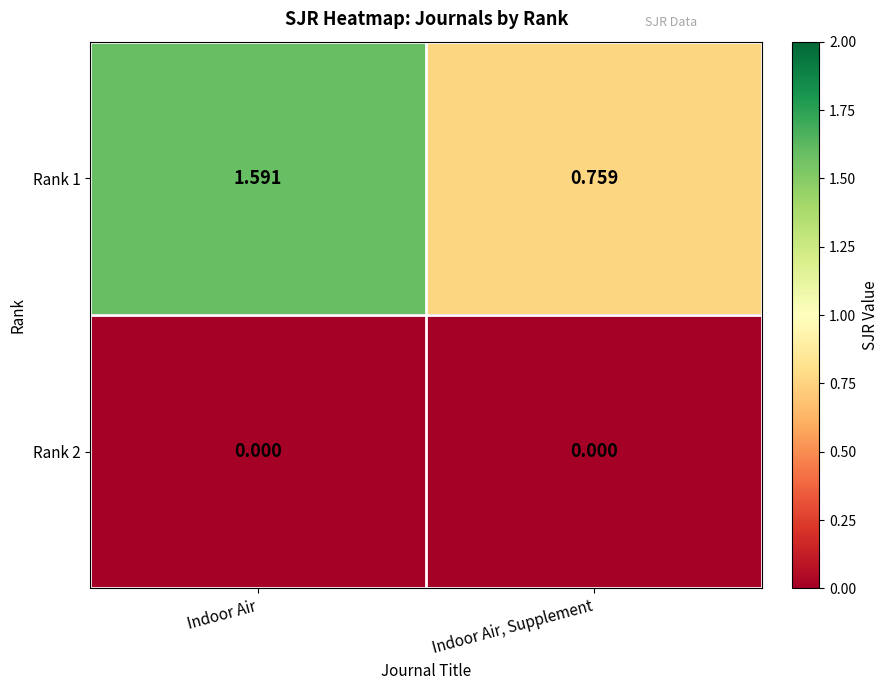

At which label is Rank 1 closest to 1?

Indoor Air, Supplement